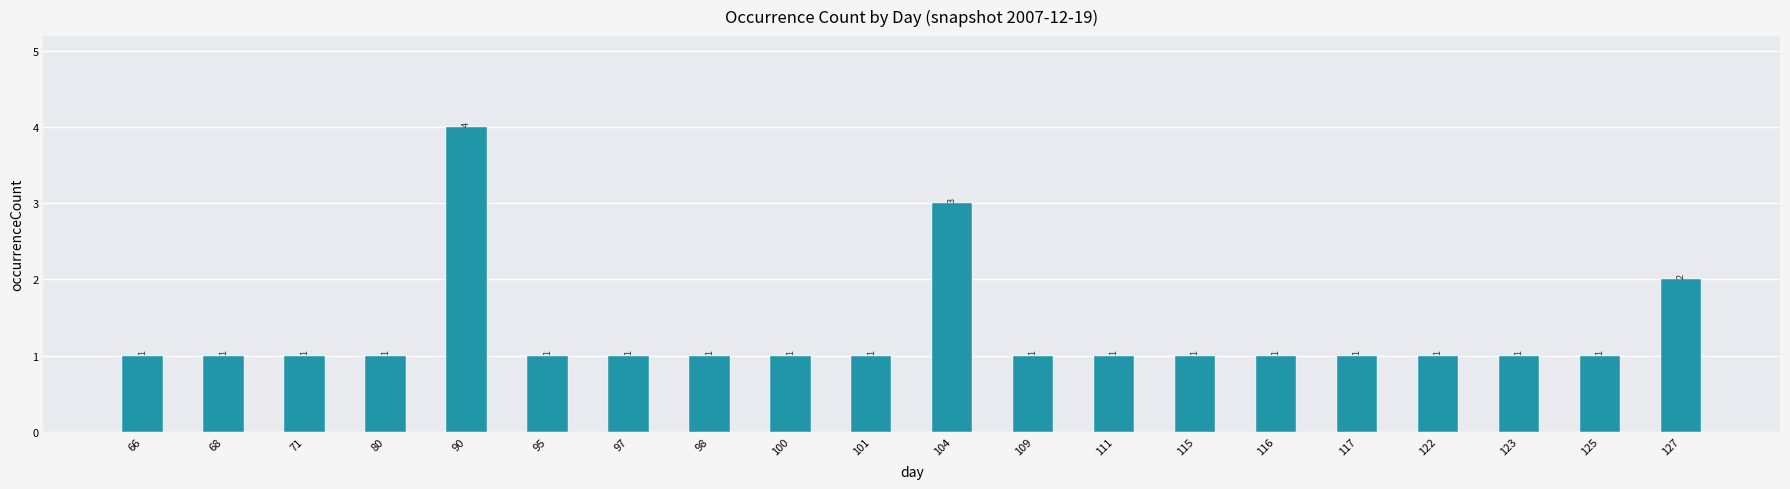

The value at 115 is 2. True or false?

False